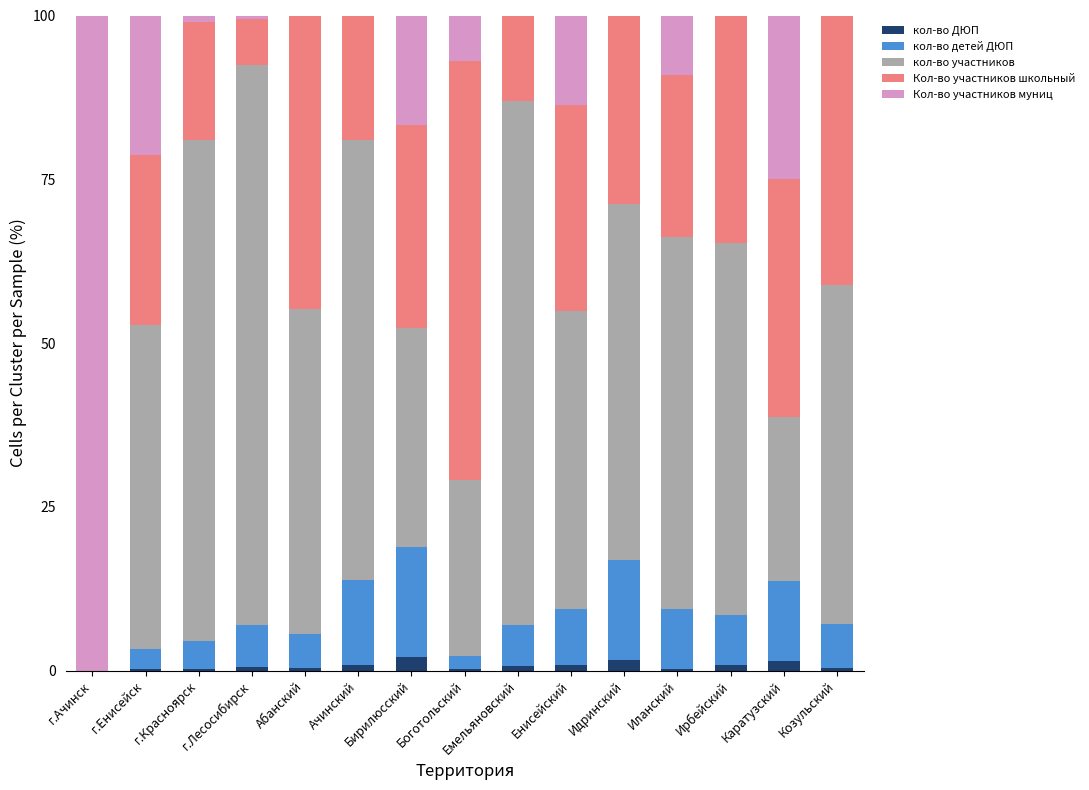

What is the sum of the кол-во ДЮП values at г.Ачинск and Бирилюсский?

2.1